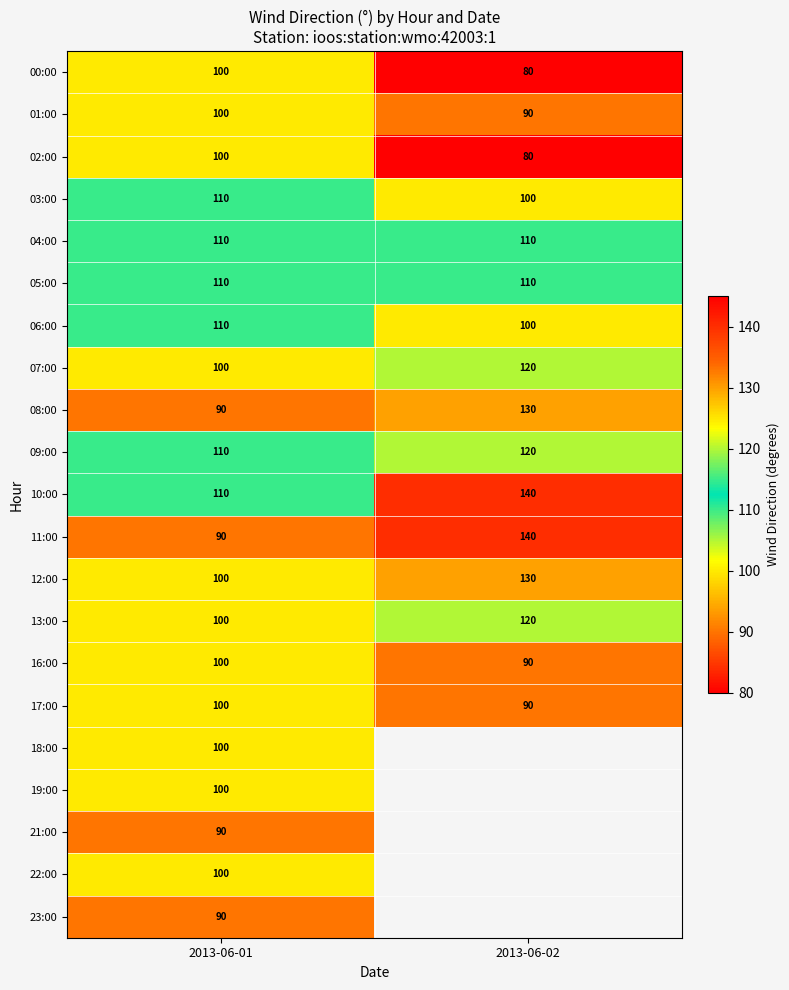

At which label does 10:00 reach its peak?

2013-06-02